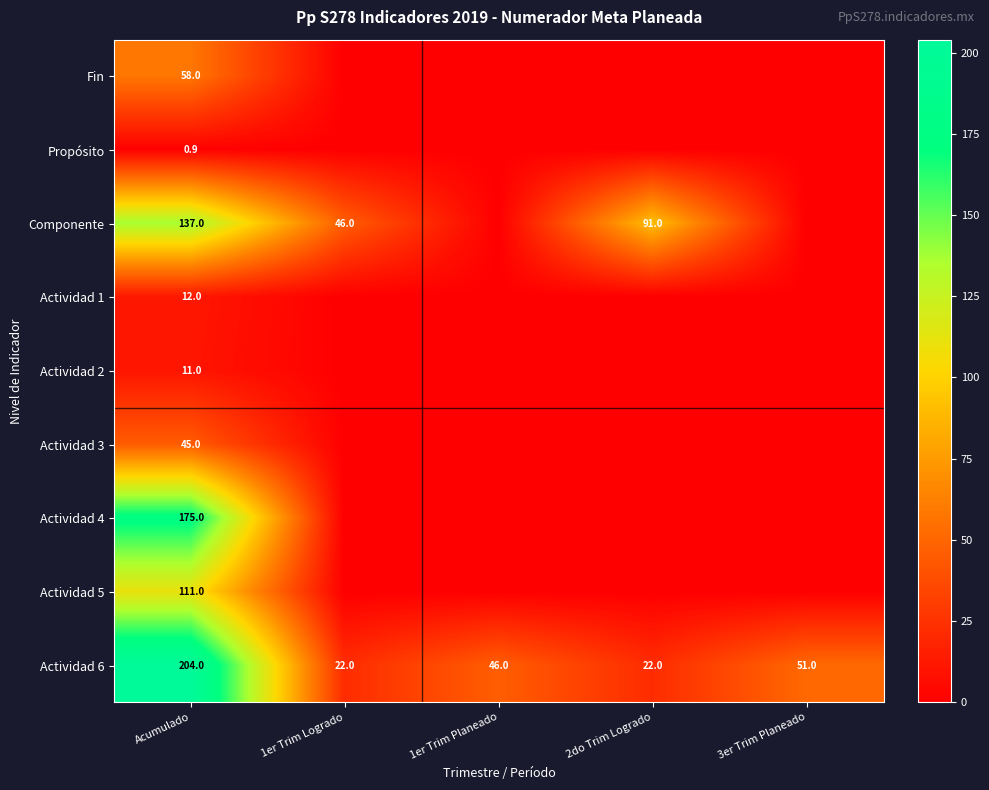

What is the total value across all series at Acumulado?

753.9